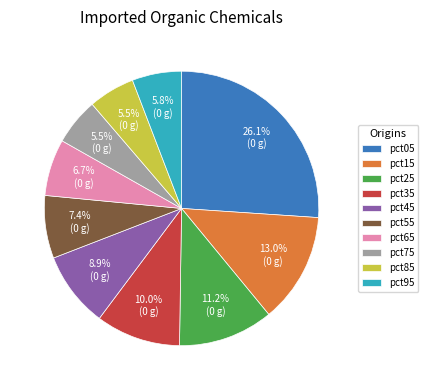

To the nearest percent, what is the average slice percentage?

10%